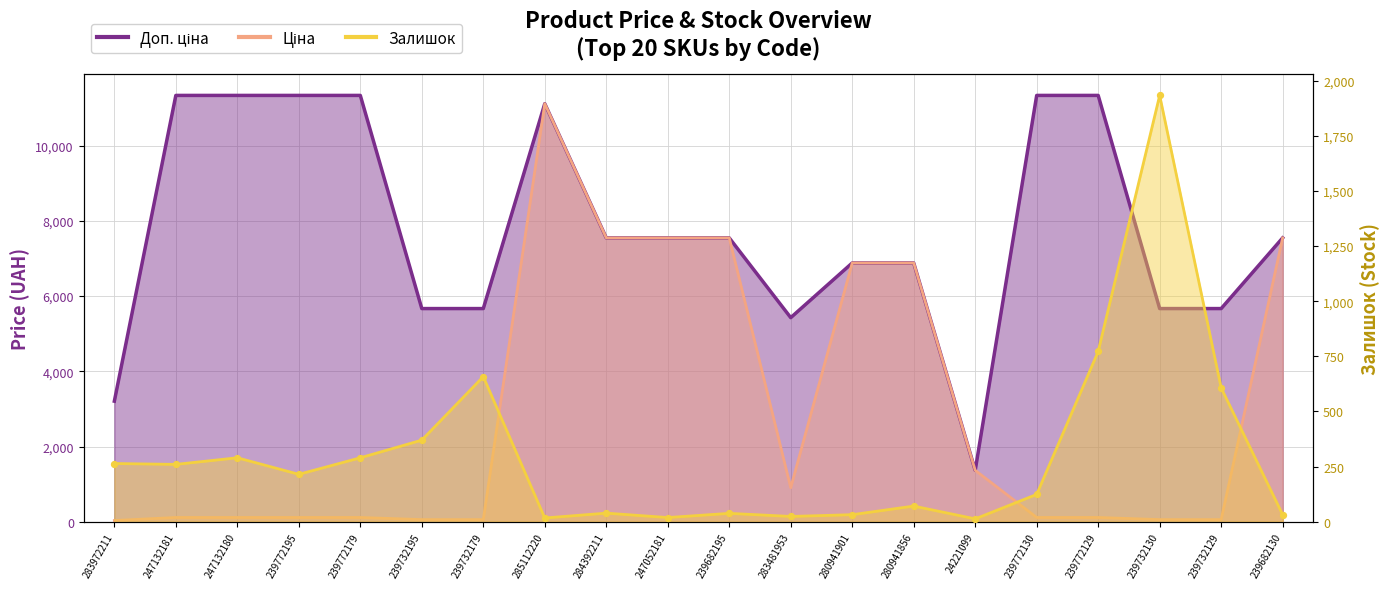

Which series has the widest spread of Y values?

Ціна